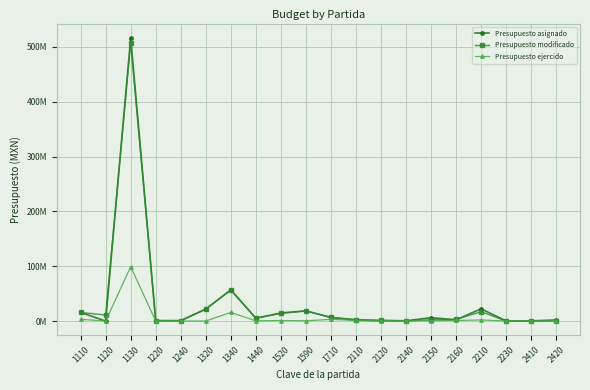

Which has a higher value, 2140 or 1120?

2140